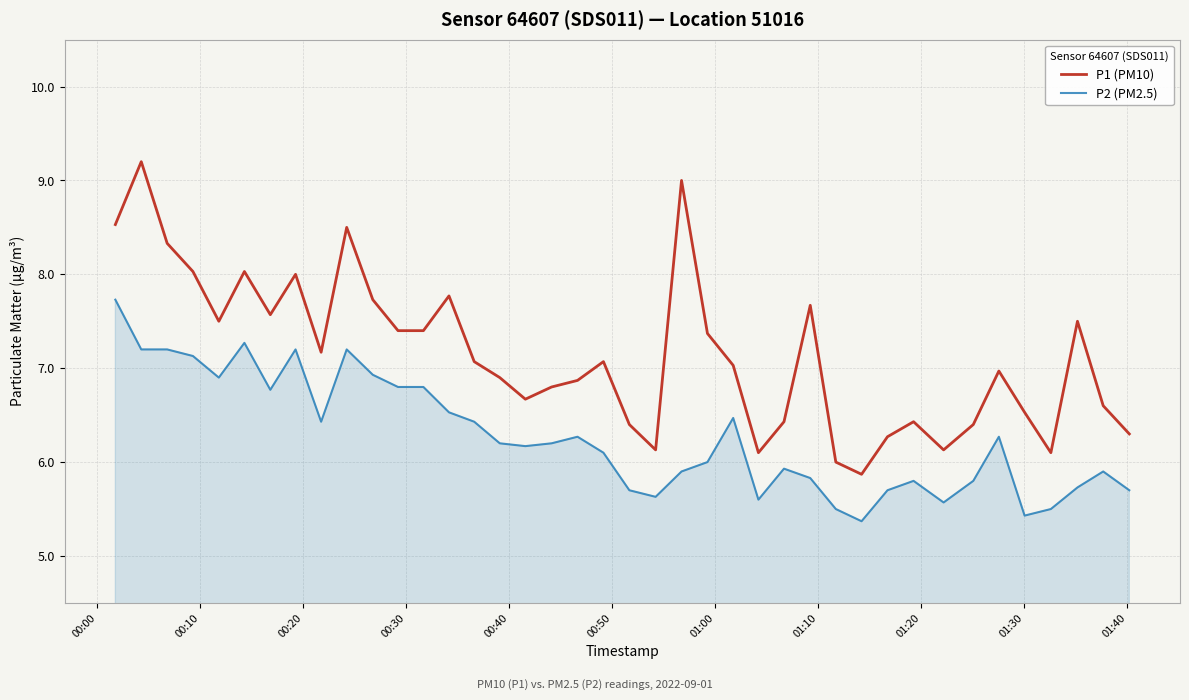

What is the highest value of the P2 (PM2.5) series?

7.7